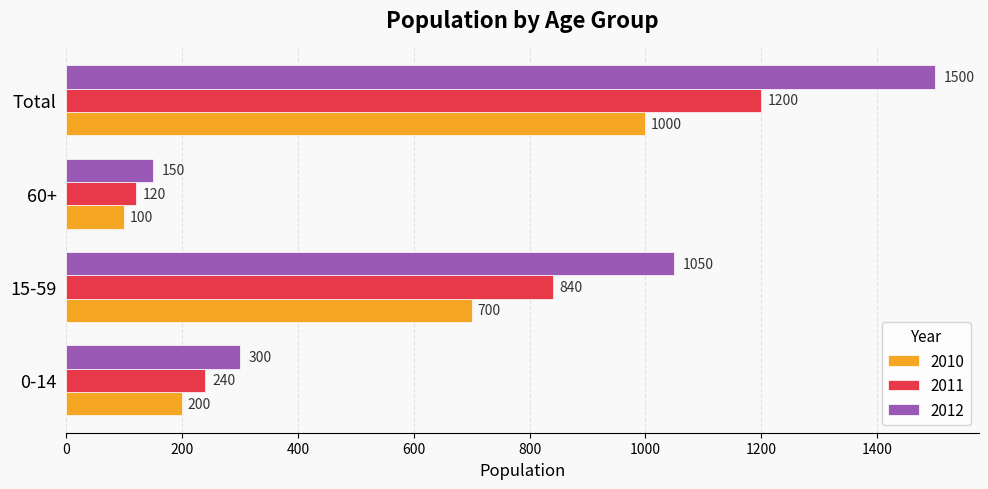

Which series has the largest range (max minus min)?

2012